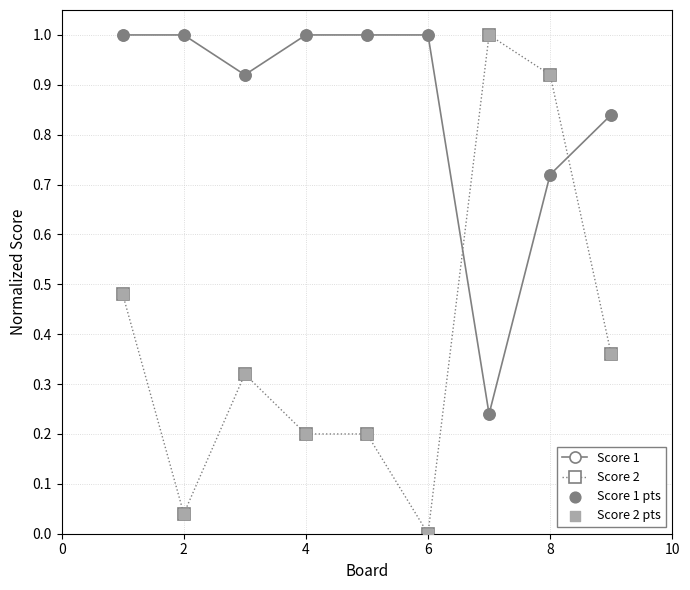

Which series has the largest range (max minus min)?

Score 2